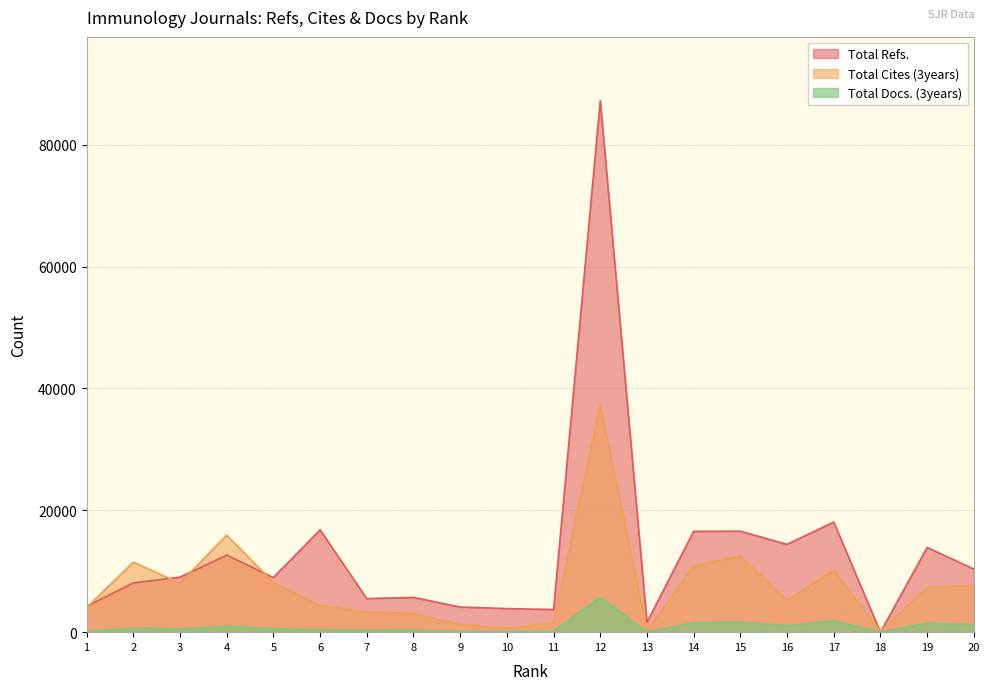

Reading left to right, extract all data points from this chart.

Total Refs.: 1=4258	2=8090	3=9032	4=12650	5=8962	6=16800	7=5507	8=5711	9=4132	10=3869	11=3714	12=87226	13=1620	14=16547	15=16573	16=14409	17=18069	18=0	19=13908	20=10357
Total Cites (3years): 1=4035	2=11491	3=8032	4=15938	5=8167	6=4365	7=3319	8=3077	9=1236	10=630	11=1556	12=37222	13=197	14=10871	15=12491	16=5239	17=10186	18=125	19=7353	20=7640
Total Docs. (3years): 1=81	2=647	3=524	4=981	5=581	6=355	7=329	8=288	9=148	10=82	11=143	12=5722	13=23	14=1545	15=1655	16=1079	17=1859	18=21	19=1490	20=1247